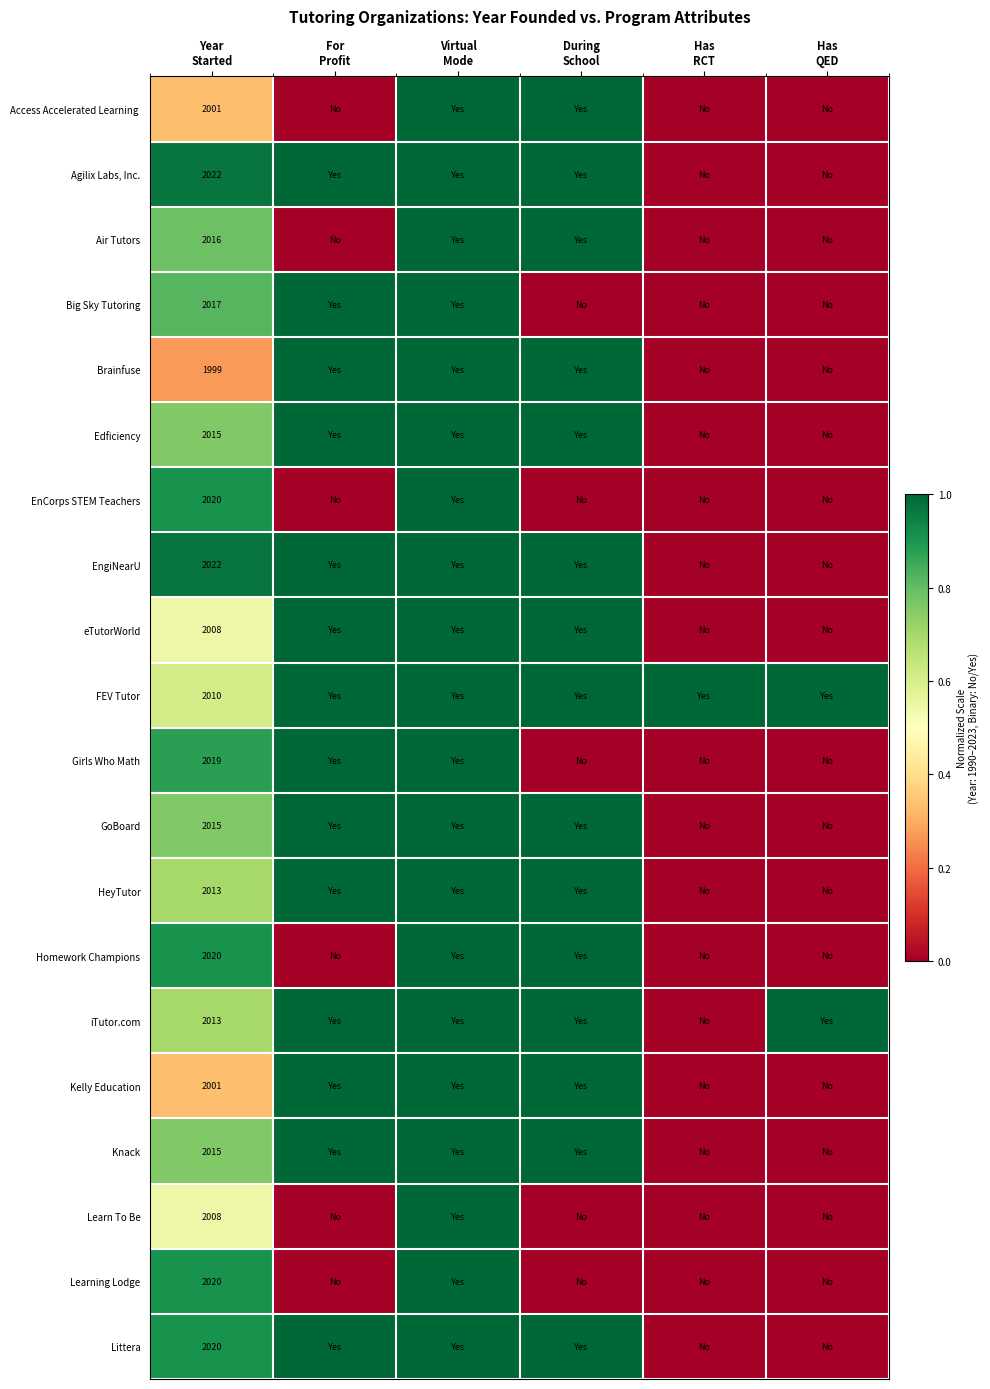

At which category is the sum across all series the highest?

Virtual
Mode